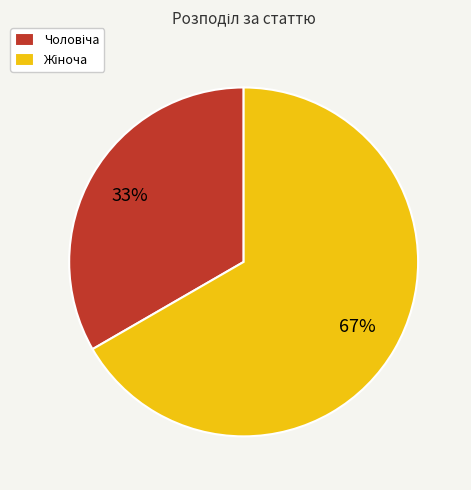

To the nearest percent, what is the average slice percentage?

50%